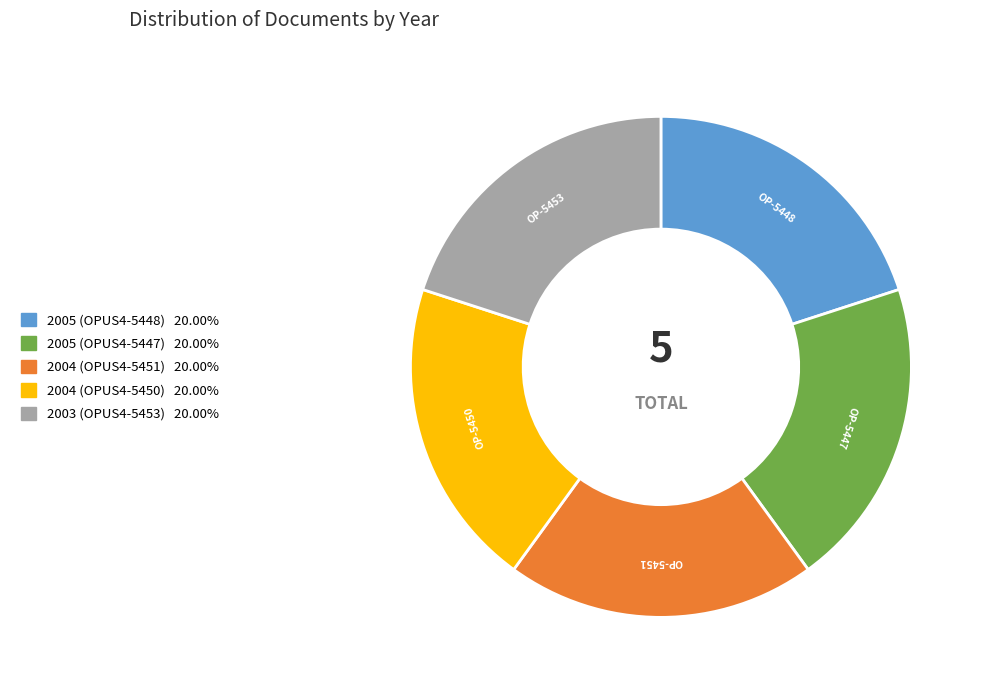

Does any single category account for the majority?

No